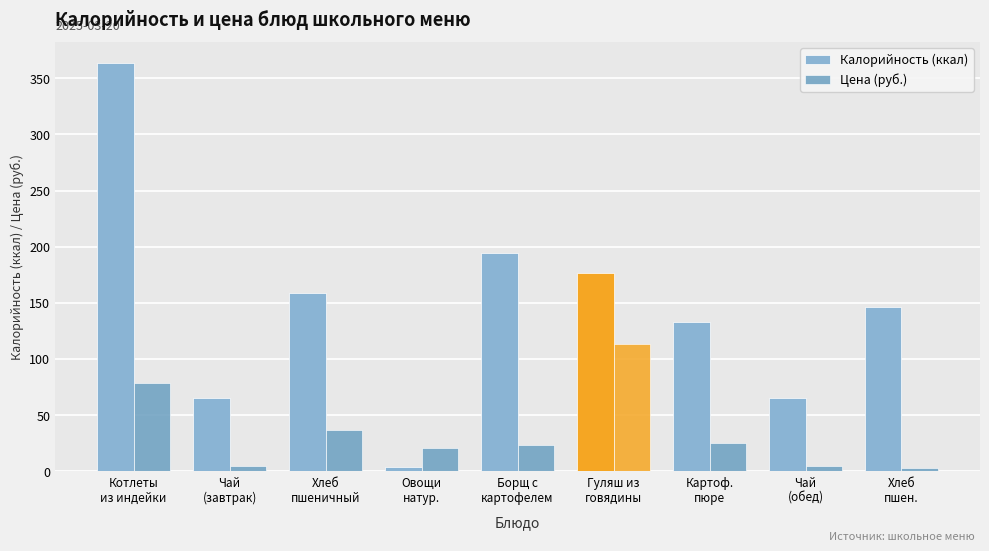

Are the bars horizontal?

No